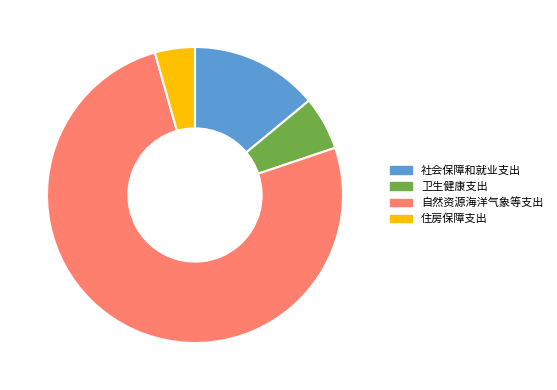

What is the ratio of the value at 住房保障支出 to the value at 社会保障和就业支出?

0.3